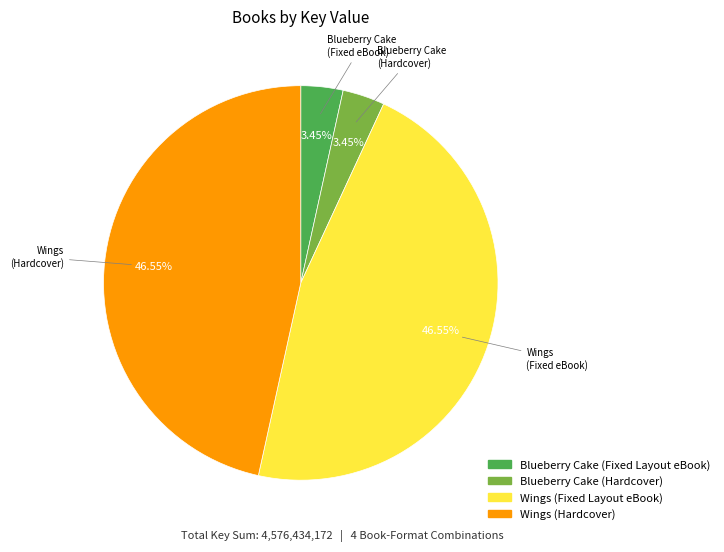

To the nearest percent, what is the difference between the Blueberry Cake (Fixed Layout eBook) and Wings (Hardcover) slice percentages?

43%